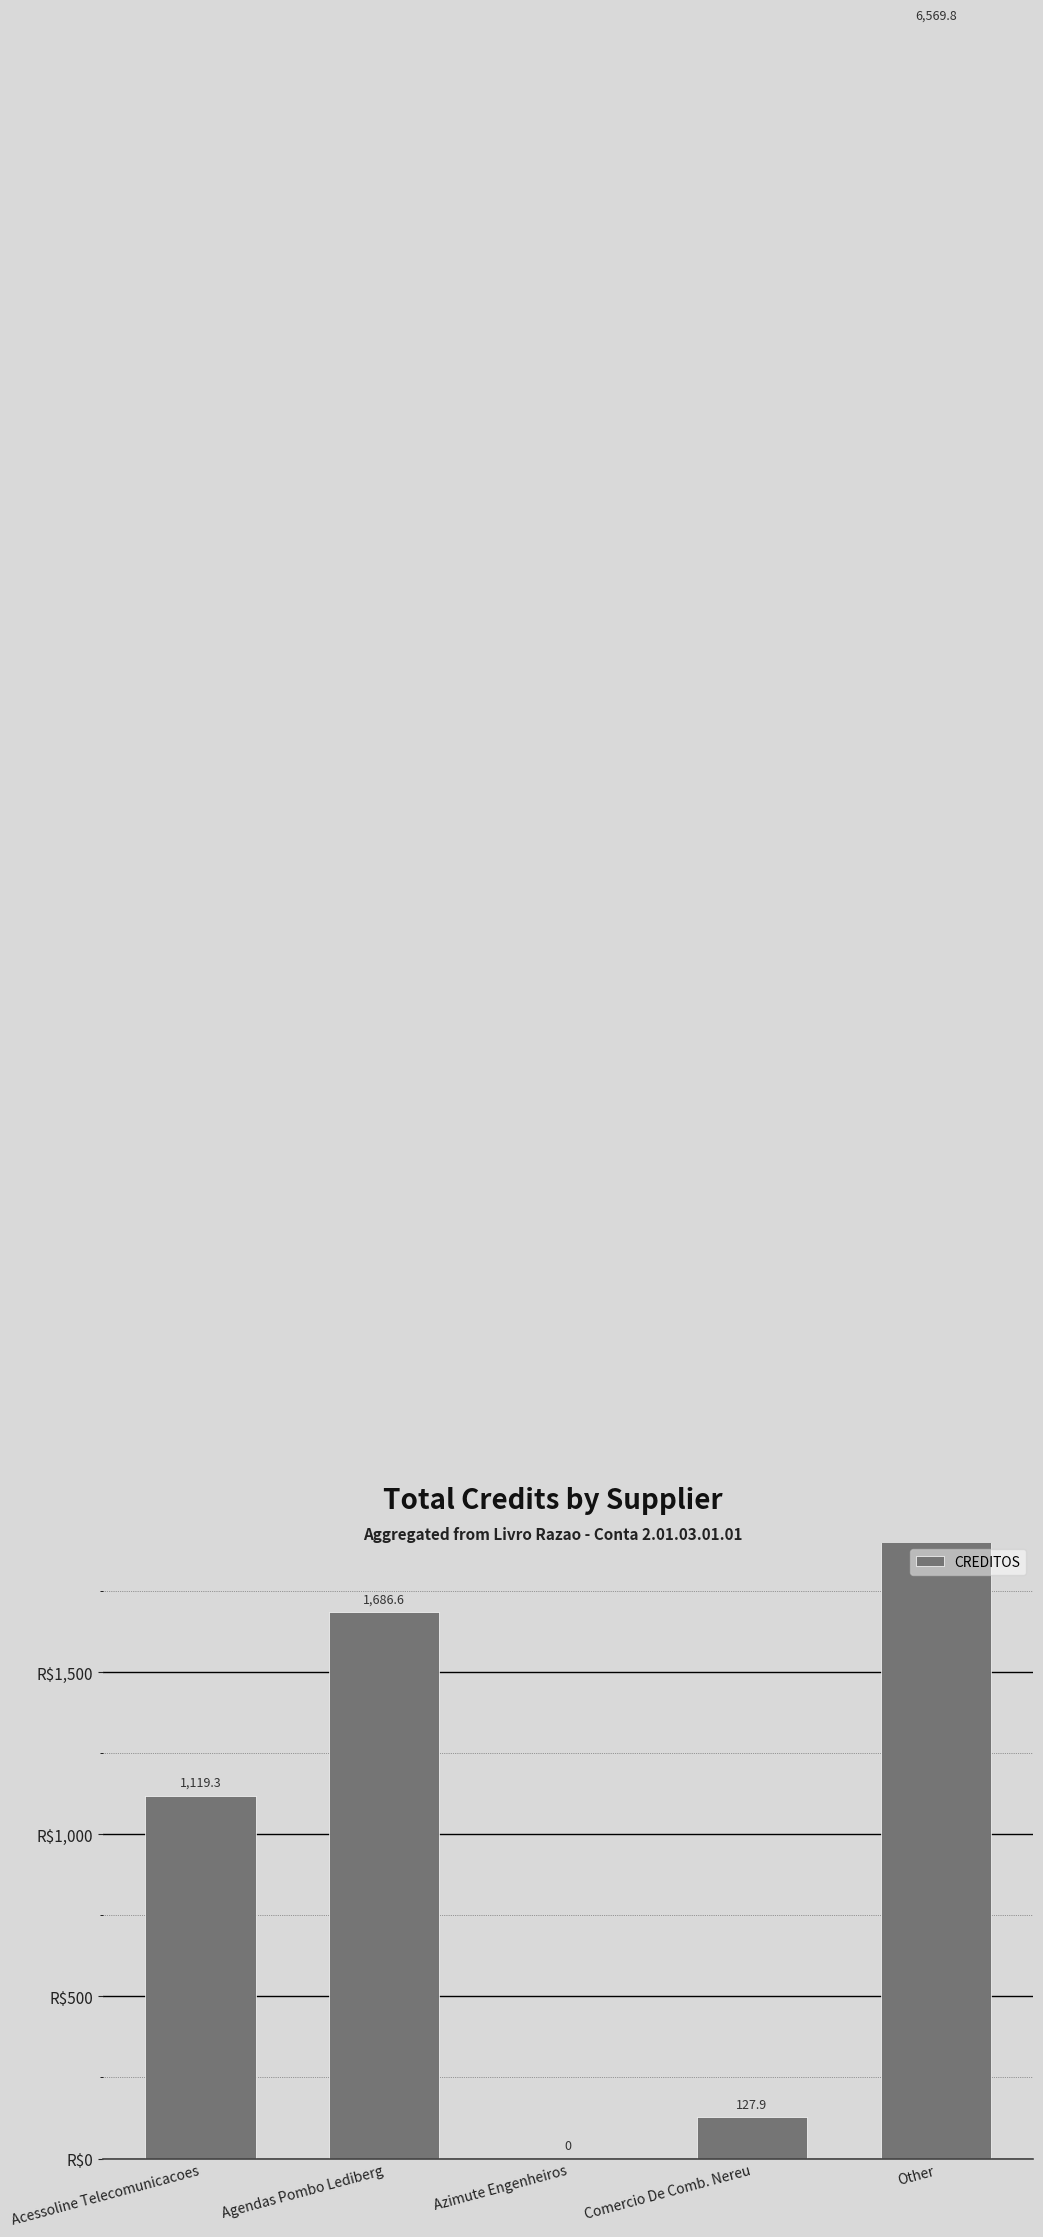

Is it true that the value at Agendas Pombo Lediberg is 1686.6?

True